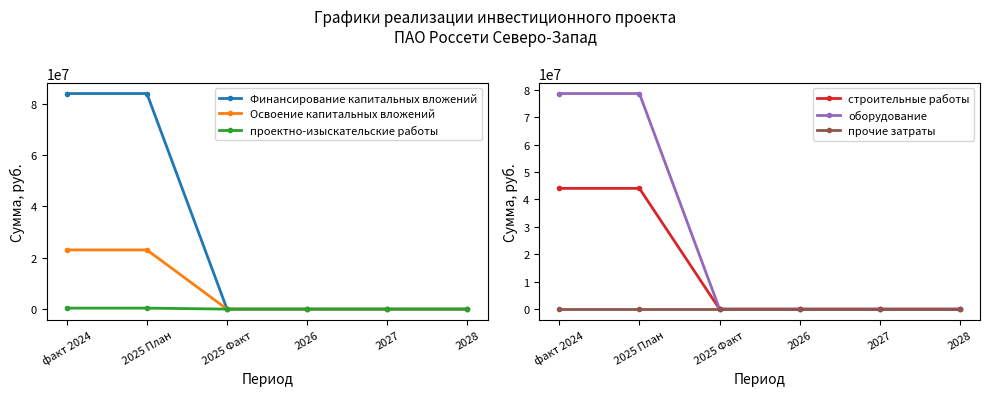

Is it true that оборудование equals -34684984 at 2027?

False